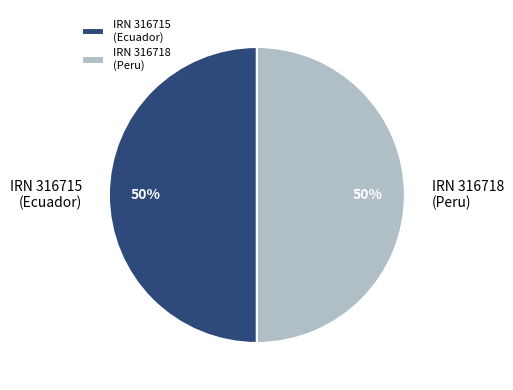

To the nearest percent, what is the average slice percentage?

50%